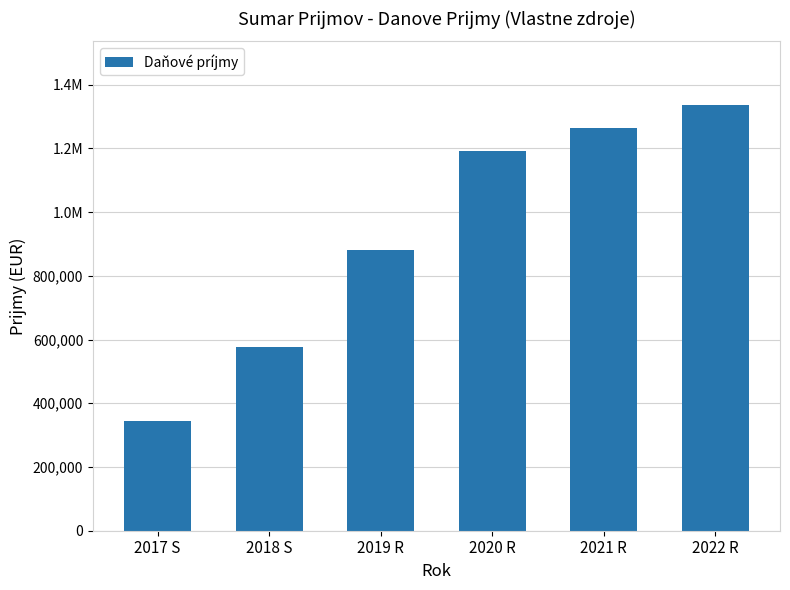

The chart shows a value of 343086.9 at 2017 S. True or false?

True